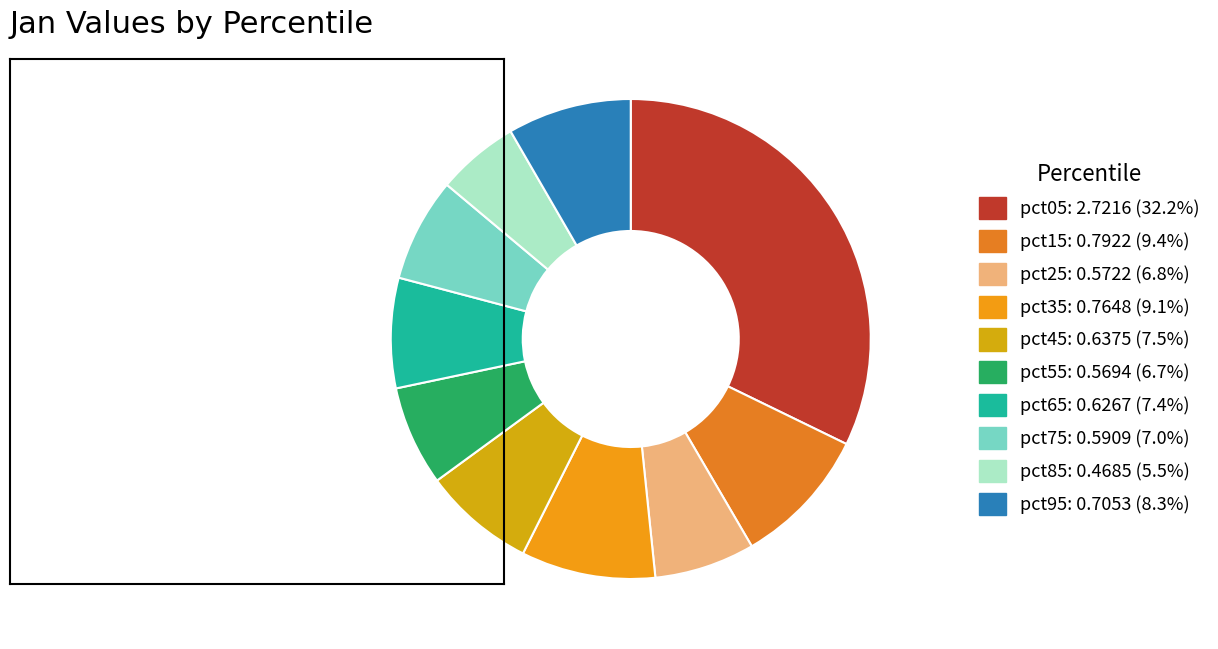

How many segments does this pie chart have?

10